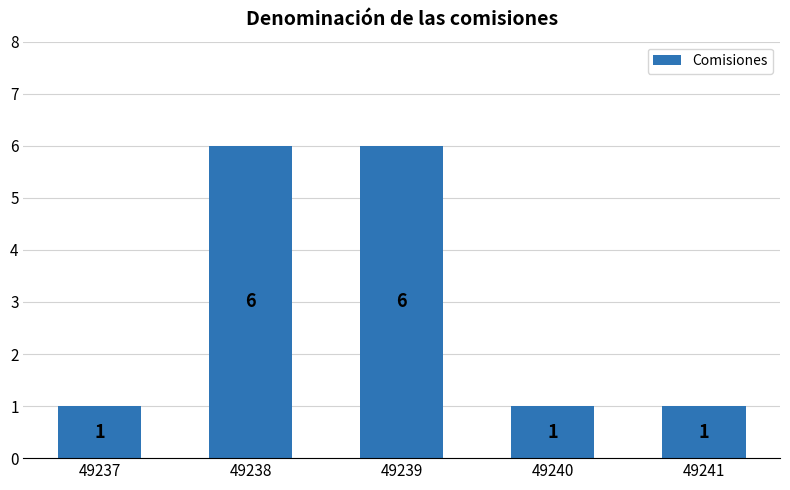

Which has a higher value, 49239 or 49240?

49239